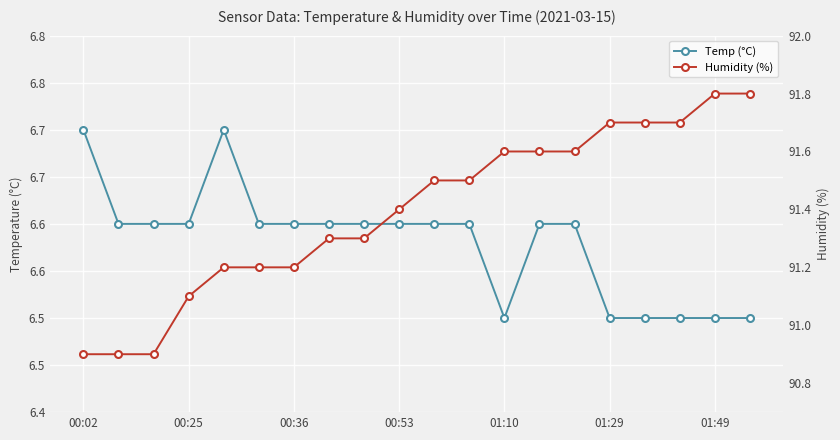

Count the Humidity (%) values in the range 91 to 92.

17